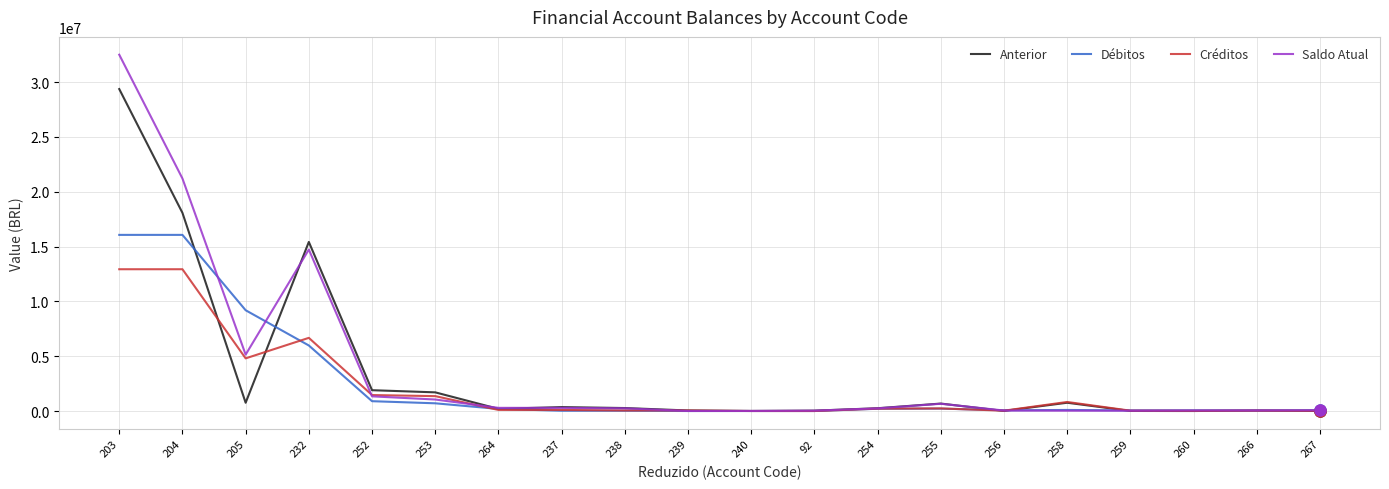

At which category is the sum across all series the highest?

203